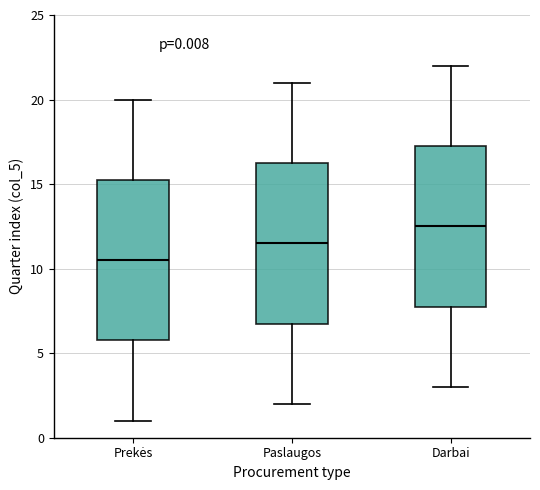

Which box's median line is the lowest?

Prekės